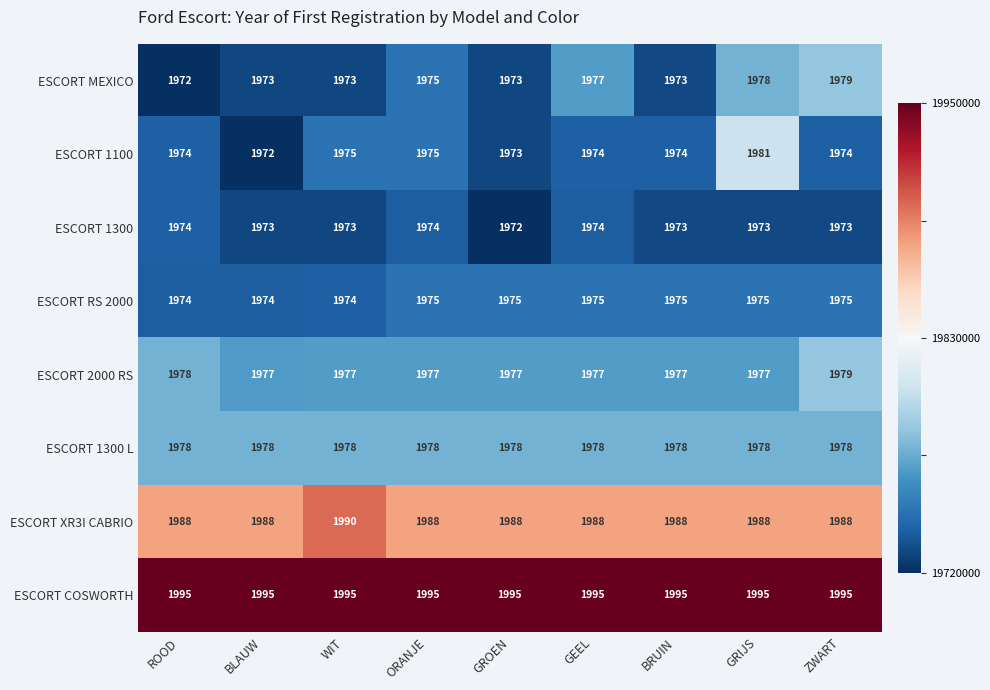

Between BLAUW and BRUIN, which series saw the biggest shift?

ESCORT 1100